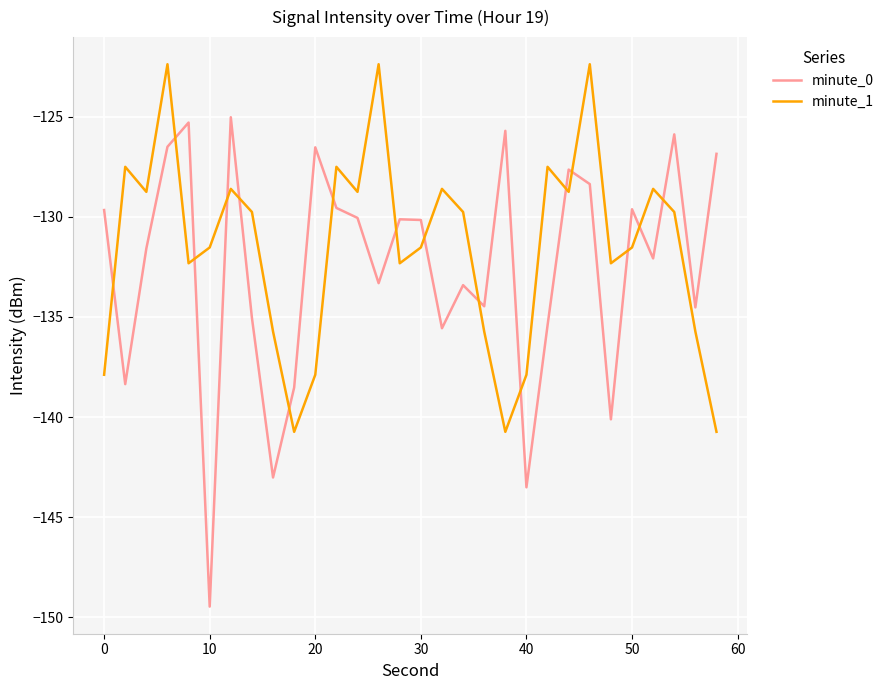

What is the maximum value for minute_1?

-122.4